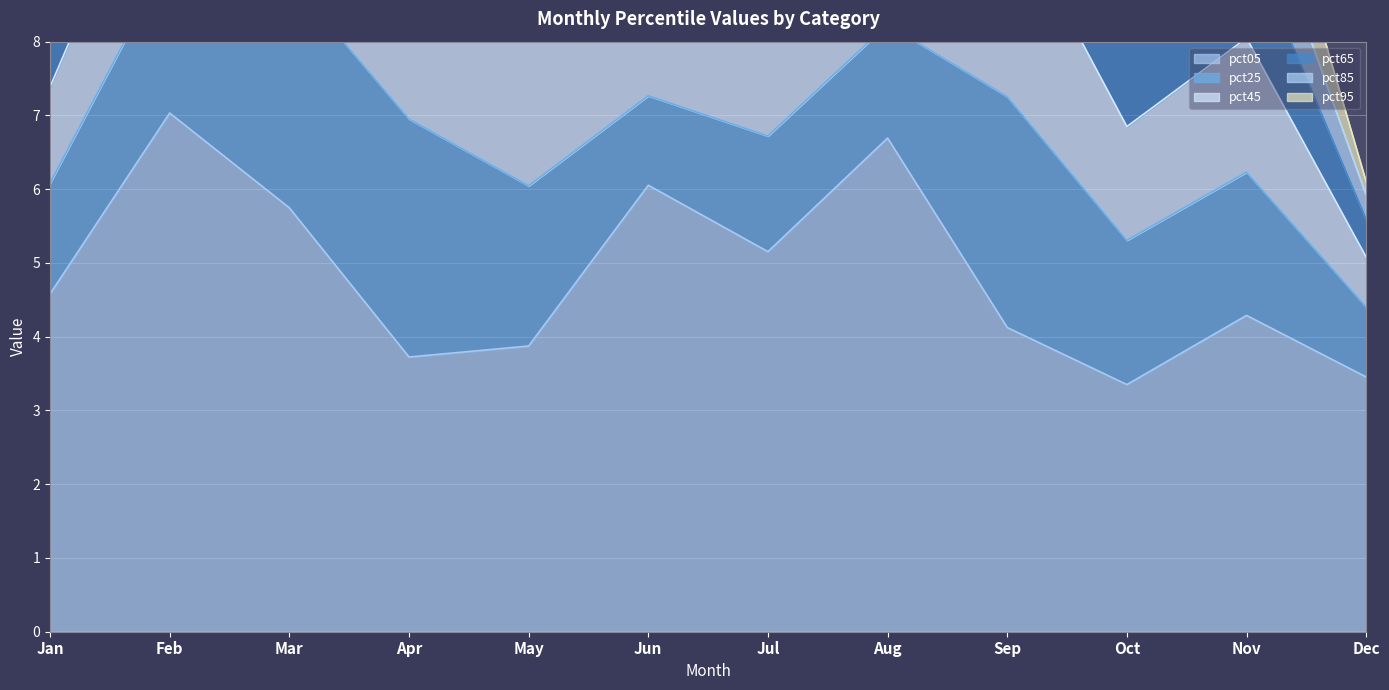

Is the value of pct65 at Jul greater than the value of pct05 at Apr?

No